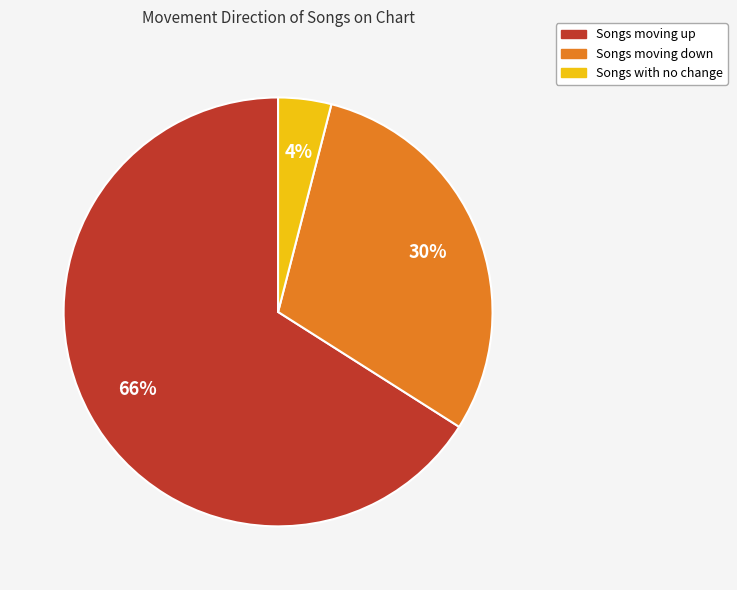

Is there a majority slice in this chart?

Yes